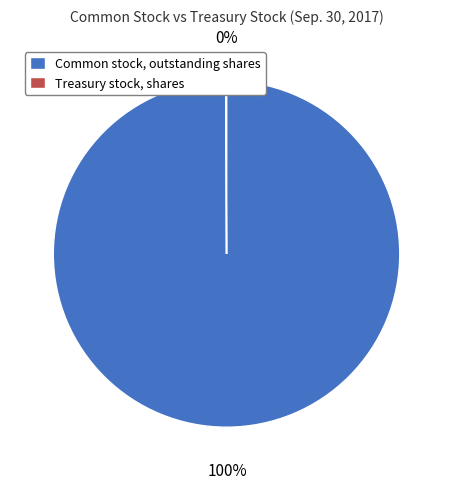

What percentage is the Common stock, outstanding shares slice, to the nearest percent?

100%